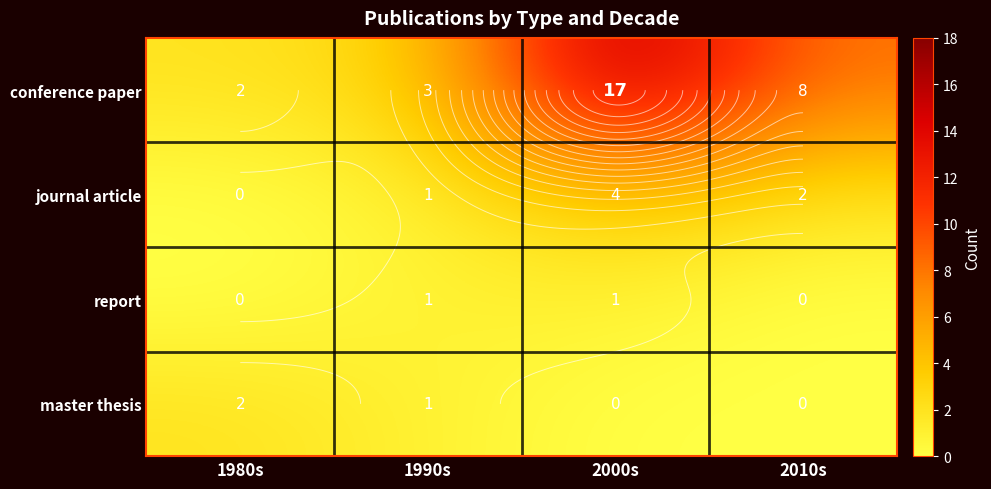

Is it true that master thesis equals 2 at 1990s?

False